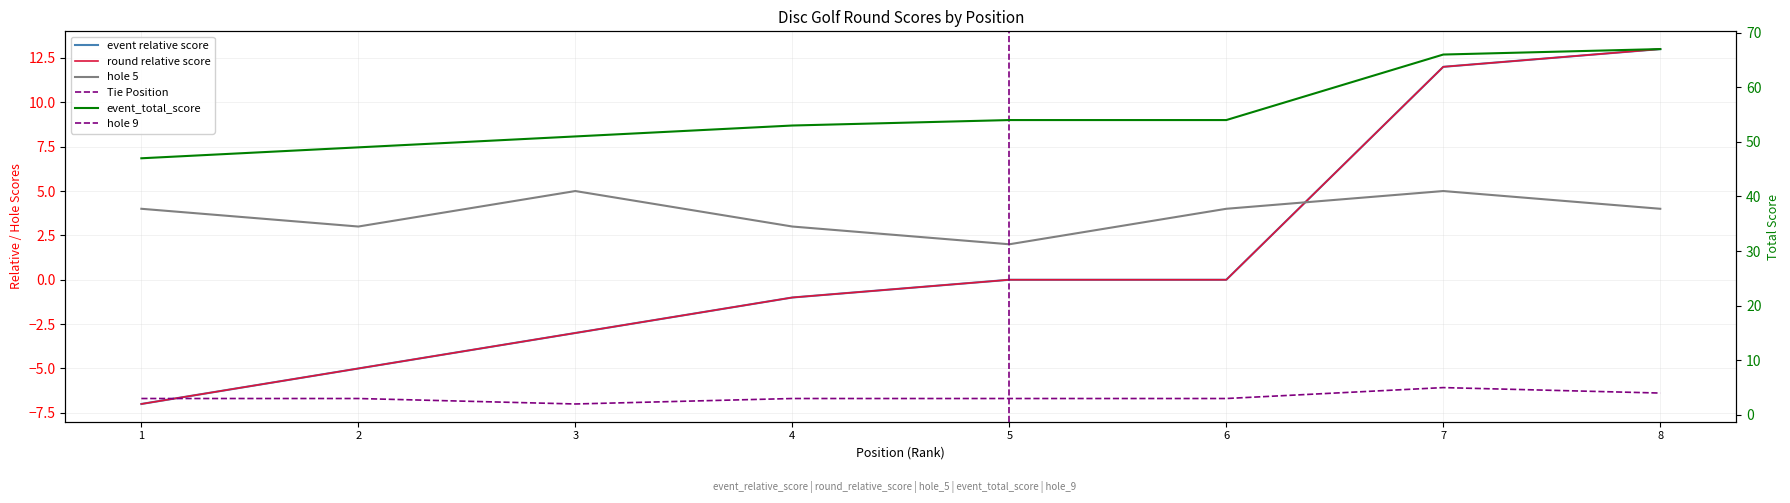

The value of round_relative_score at 4 is 53. True or false?

True